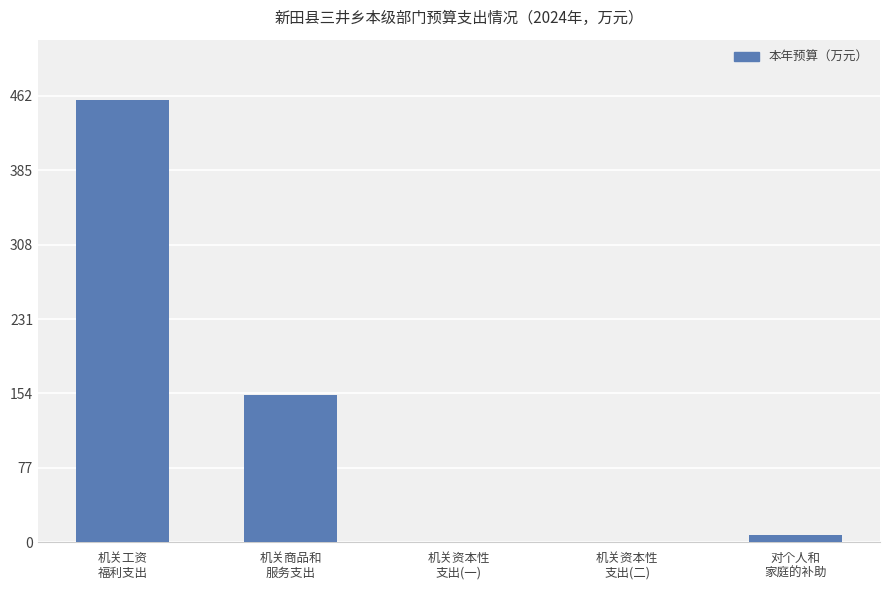

The chart shows a value of 152.5 at 机关商品和
服务支出. True or false?

True